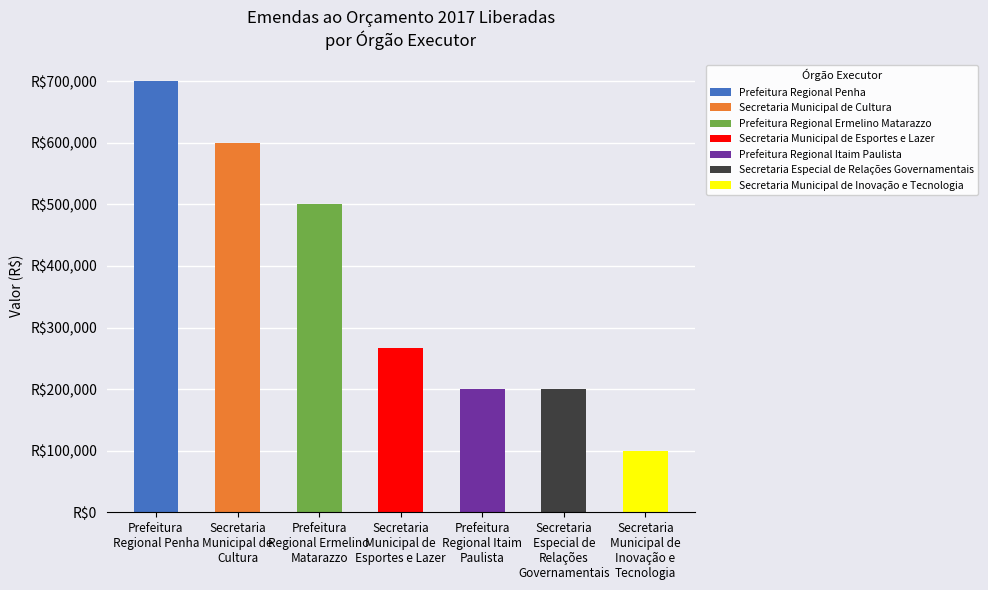

List the labels in order of value, smallest first.

Secretaria
Municipal de
Inovação e
Tecnologia, Prefeitura
Regional Itaim
Paulista, Secretaria
Especial de
Relações
Governamentais, Secretaria
Municipal de
Esportes e Lazer, Prefeitura
Regional Ermelino
Matarazzo, Secretaria
Municipal de
Cultura, Prefeitura
Regional Penha